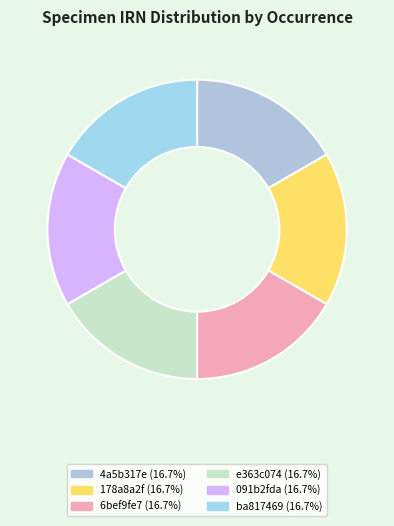

Count the number of slices in the pie.

6